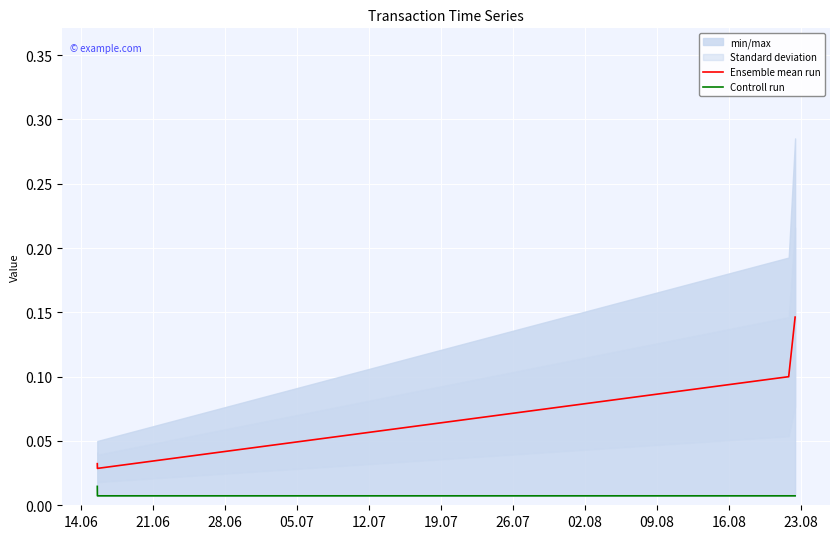

True or false: Ensemble mean run has more than 1 interior local peaks.

False